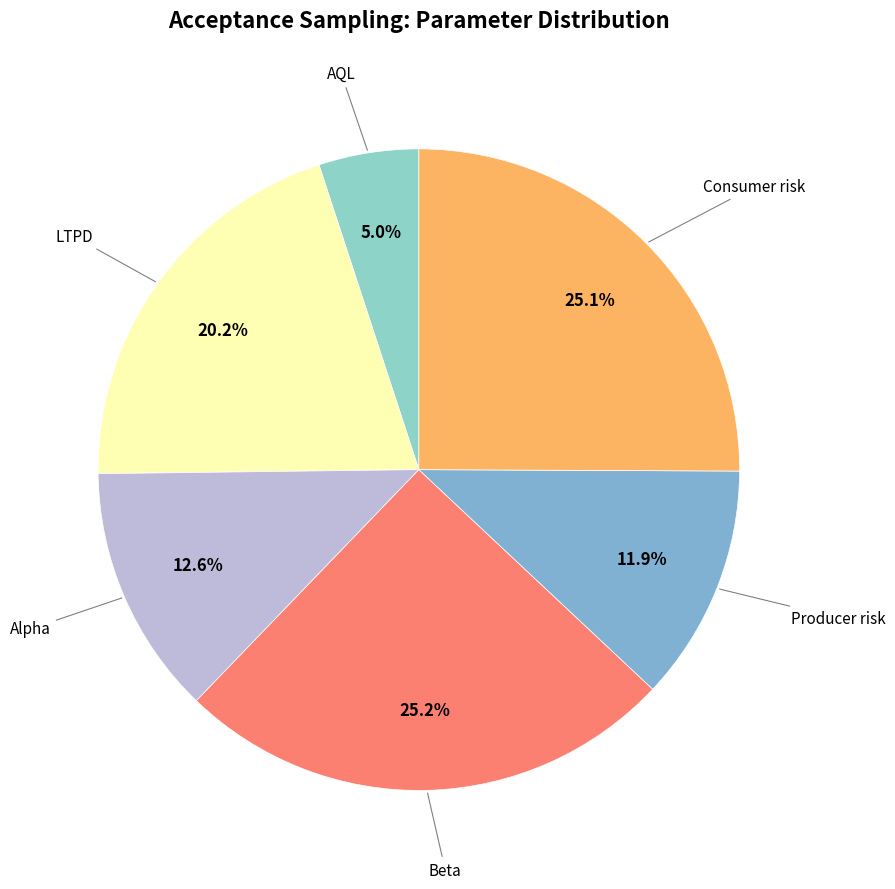

Does any single category account for the majority?

No